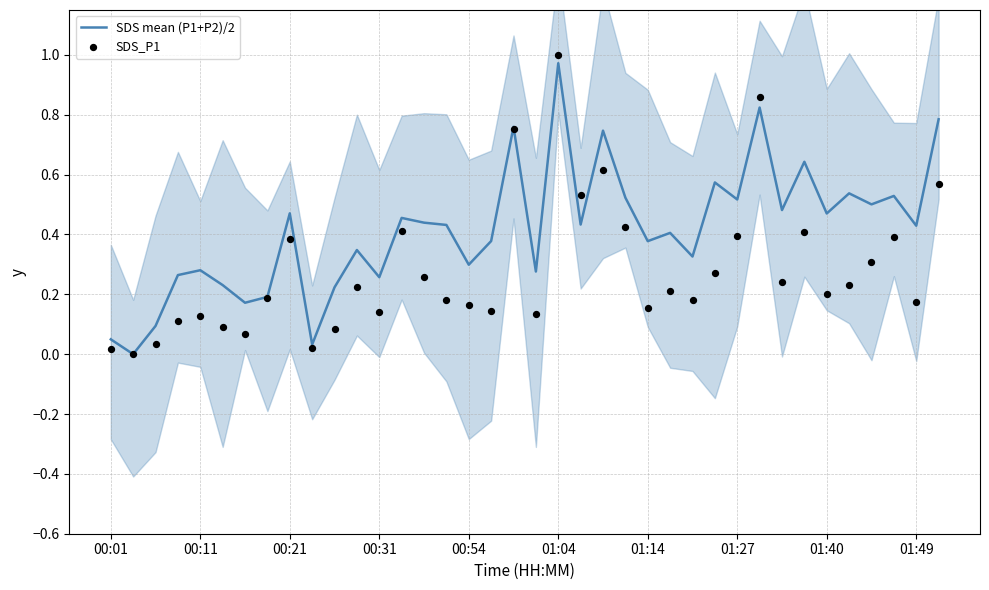

Which series reaches the minimum Y coordinate?

SDS mean (P1+P2)/2